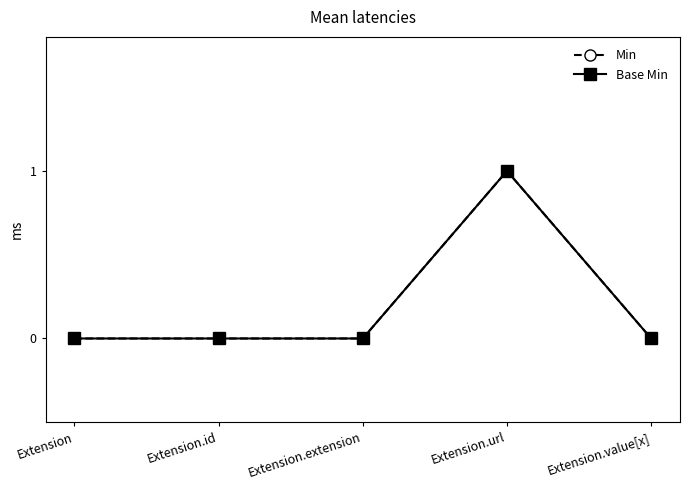

True or false: Base Min has a value of 0 at Extension.value[x].

True